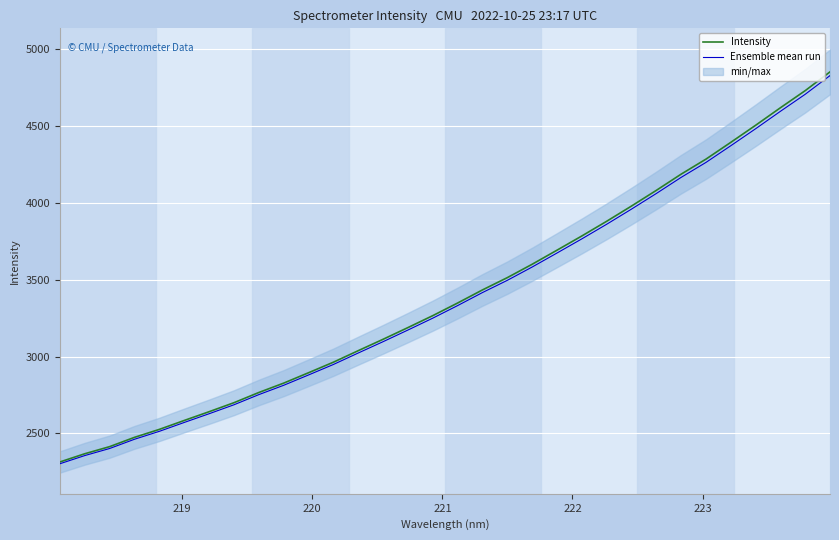

What is the highest value of the Ensemble mean run series?

4826.3